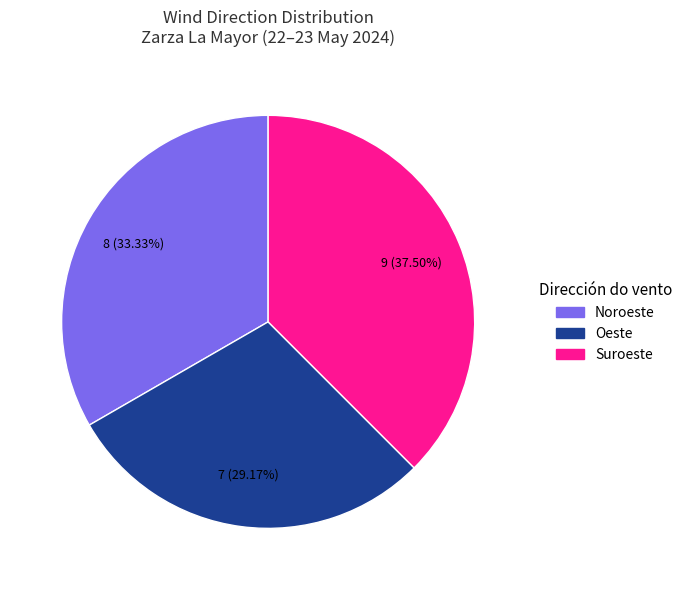

Count the number of slices in the pie.

3